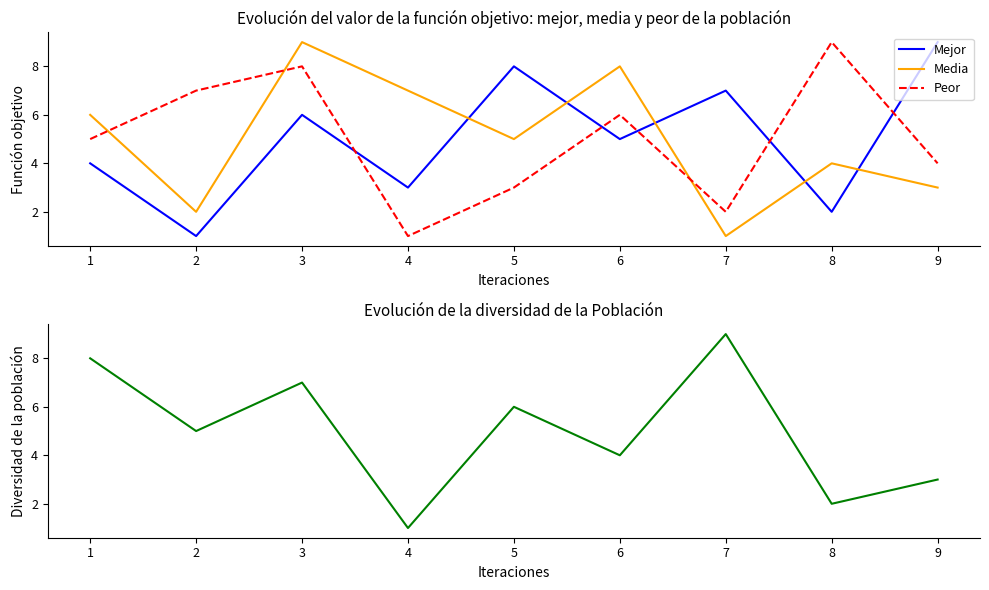

True or false: Peor and Media cross at least once.

True